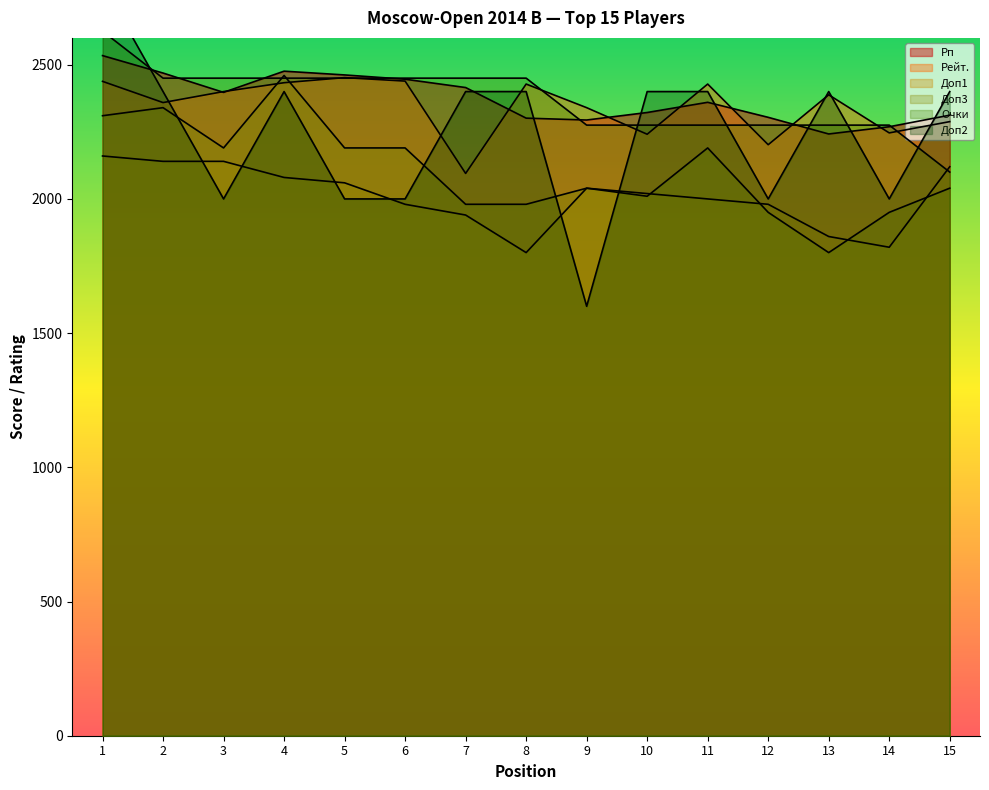

How many data points in Рейт. are less than 2388?

7